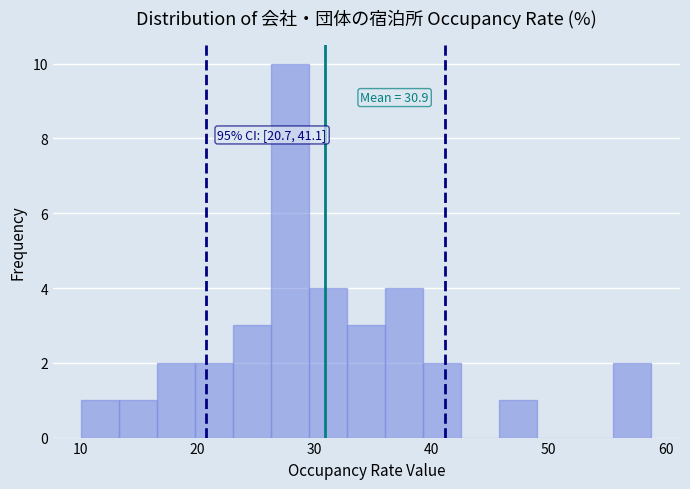

Read against the x-axis, roughly where is the centre of the tallest bar?

28